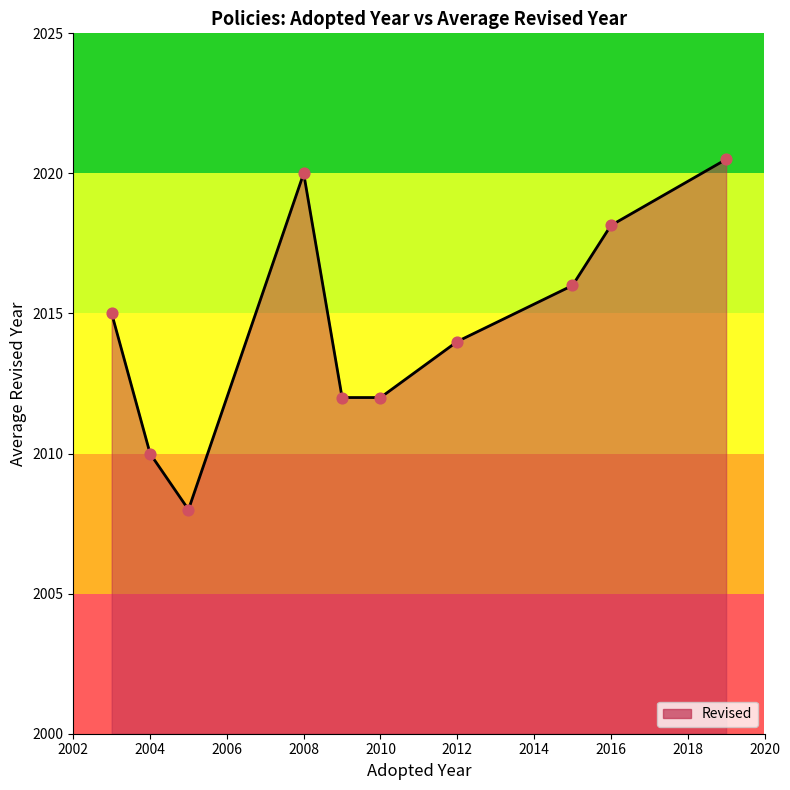

What is the smallest value displayed?

2008.0